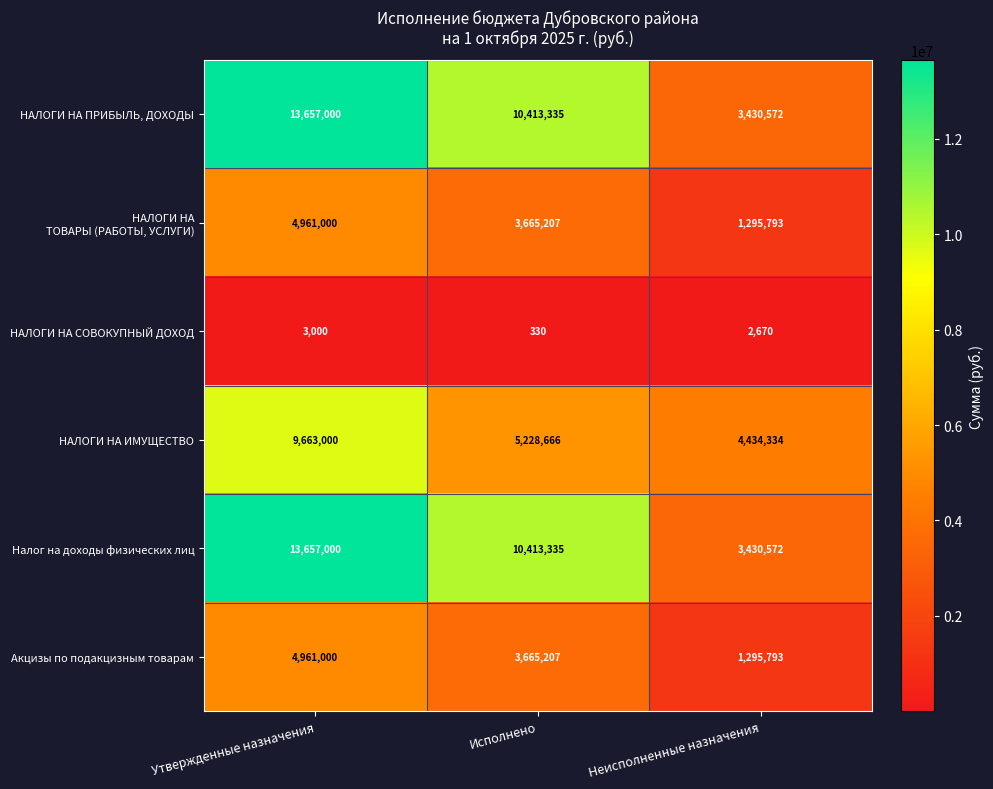

What is the smallest value displayed?

330